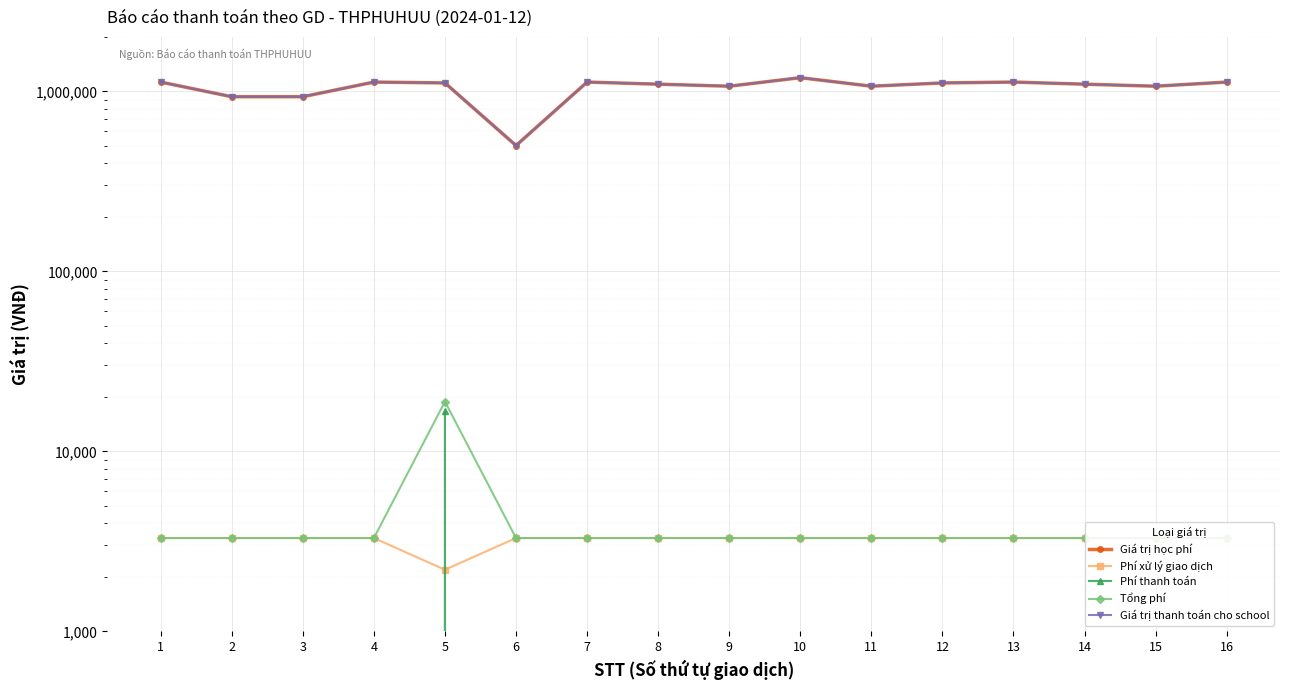

What is the value of the Giá trị học phí point at the 15th from the left?

1068000